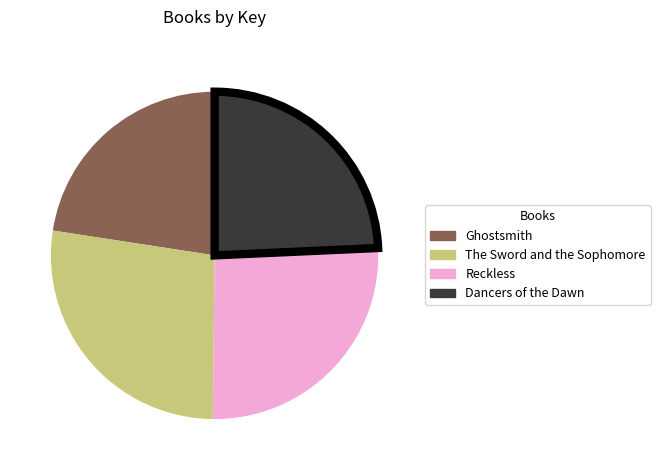

Which category has the smallest portion of the pie?

Ghostsmith